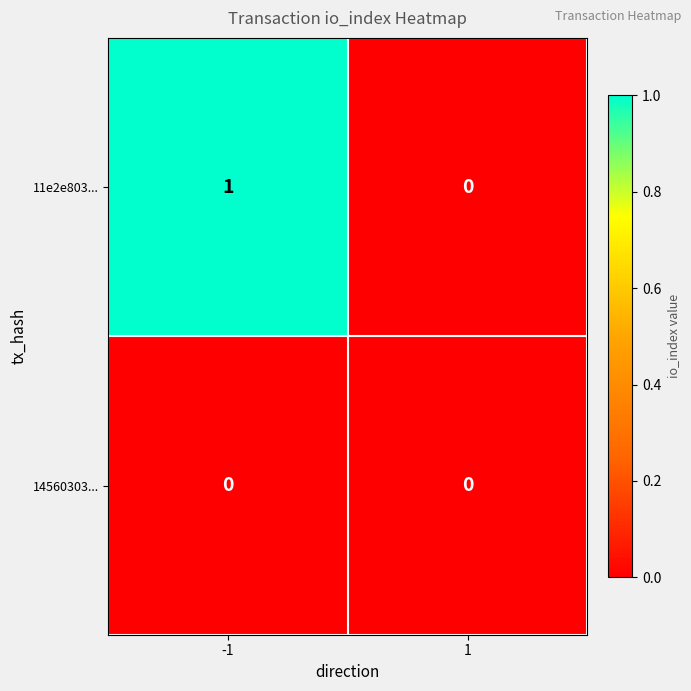

Between -1 and 1, which series saw the biggest shift?

11e2e803...